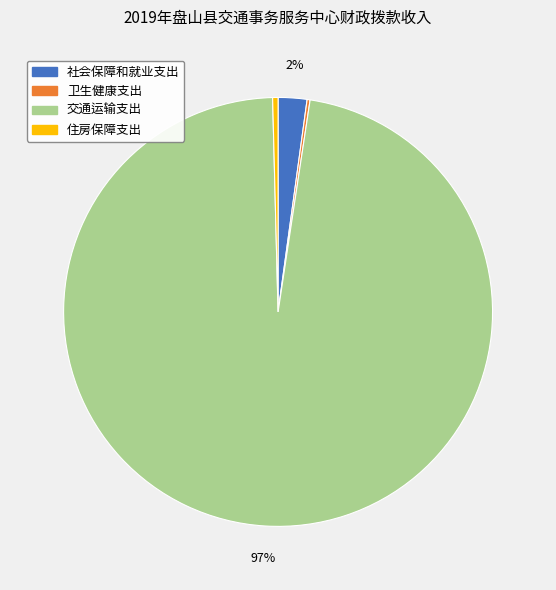

Combined, do 社会保障和就业支出 and 交通运输支出 account for over 50%?

Yes